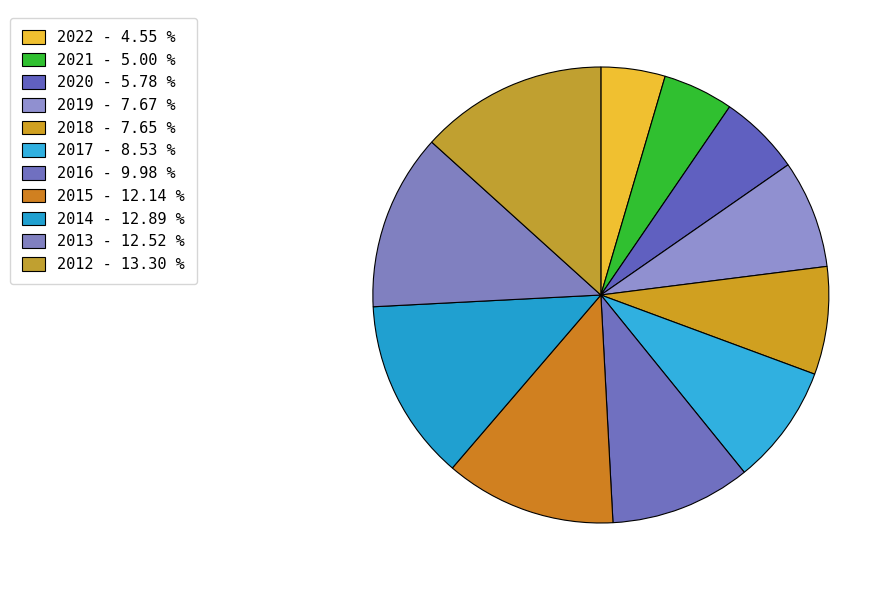

To the nearest percent, what percentage of the pie is 2020?

6%